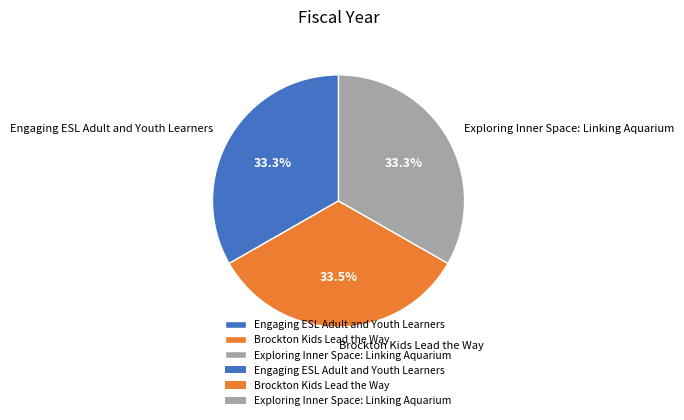

Approximately how many times larger is the value at Engaging ESL Adult and Youth Learners compared to Brockton Kids Lead the Way?

1.0